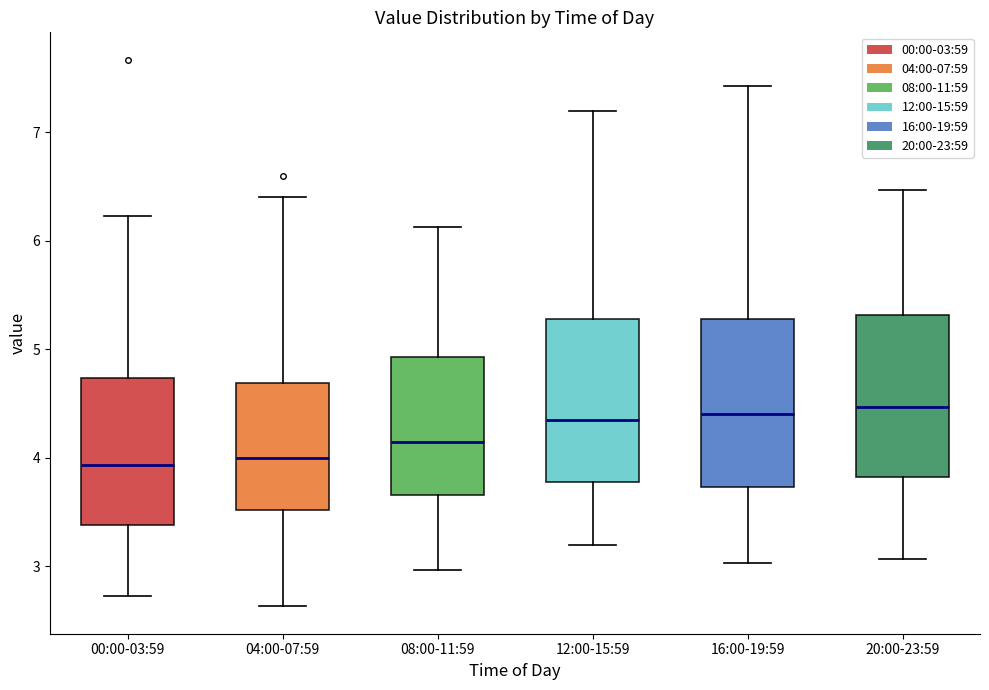

Where does the upper whisker of the box for 16:00-19:59 end on the y-axis? The values are not printed on the chart, so give them approximately, as read against the axis.

7.4